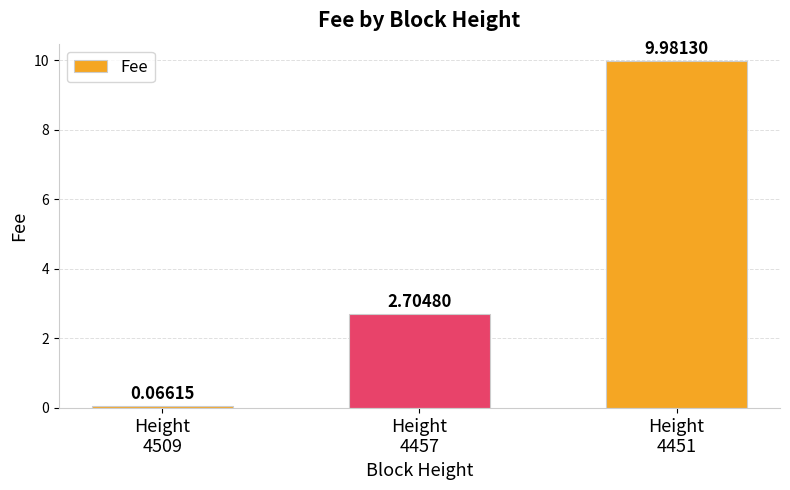

What is the difference between the maximum and minimum values?

9.9